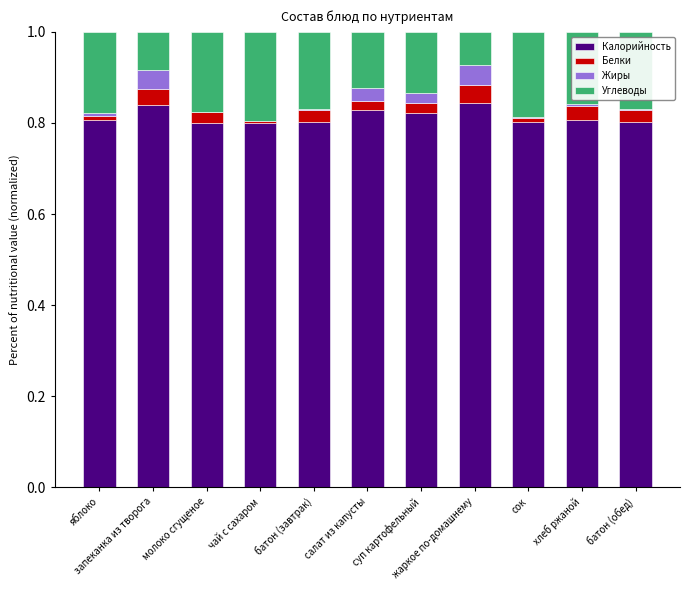

Which series has the largest total across all categories?

Калорийность